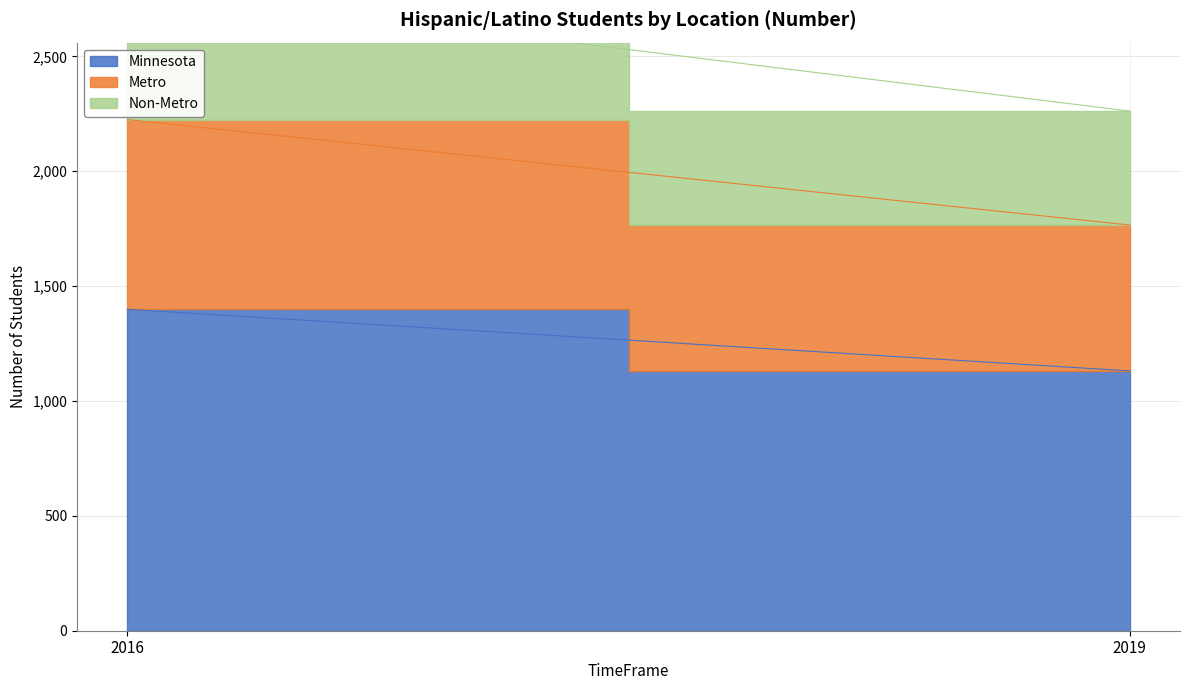

Reading left to right, extract all data points from this chart.

Minnesota: 2016=1399	2019=1131
Metro: 2016=826	2019=635
Non-Metro: 2016=573	2019=496